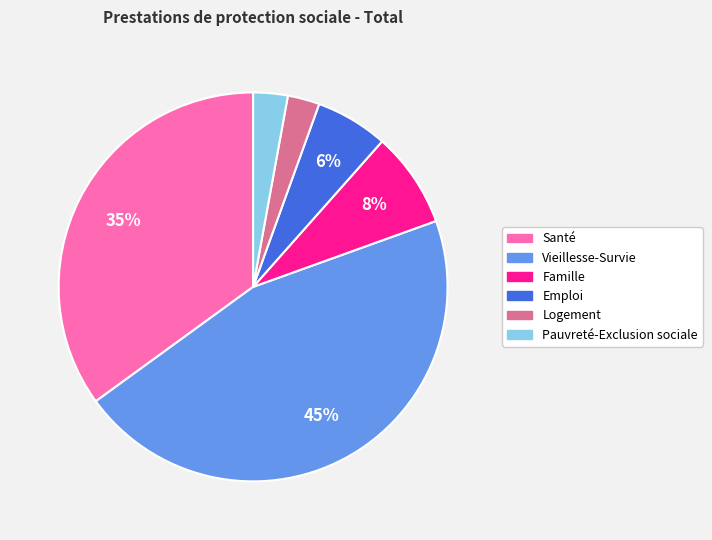

To the nearest percent, what is the combined percentage of Emploi and Pauvreté-Exclusion sociale?

9%